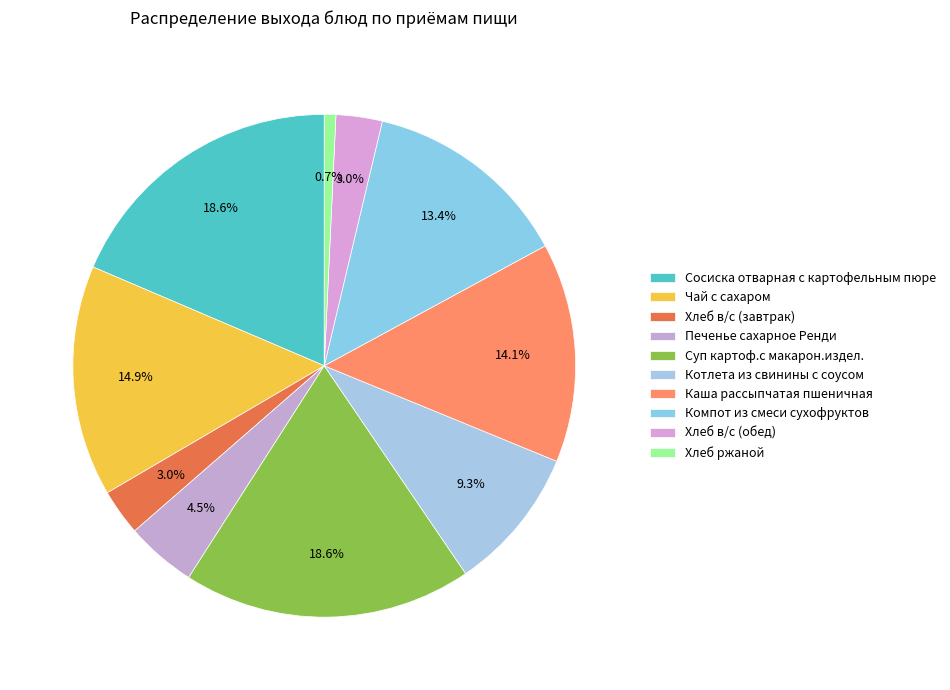

What is the change in value from Компот из смеси сухофруктов to Хлеб в/с (обед)?

-140